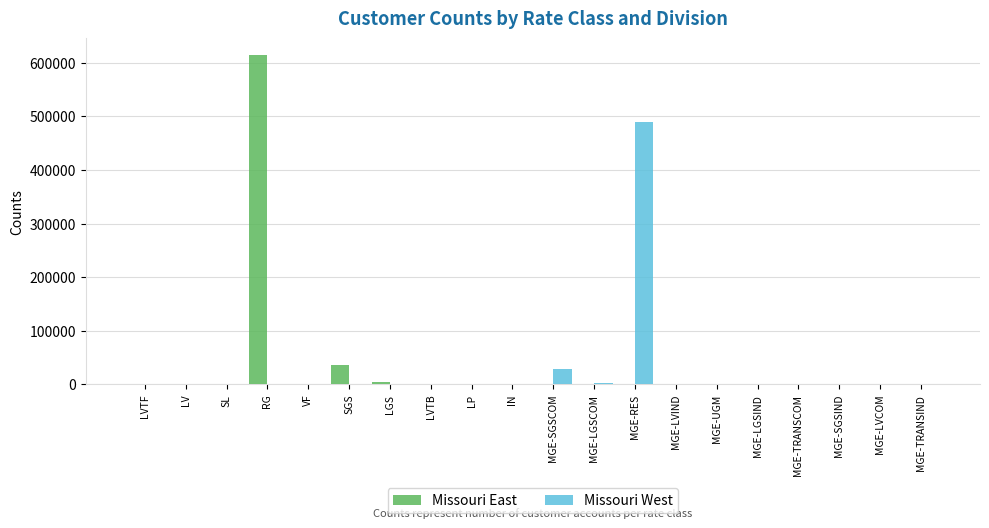

How many groups of bars are there?

20